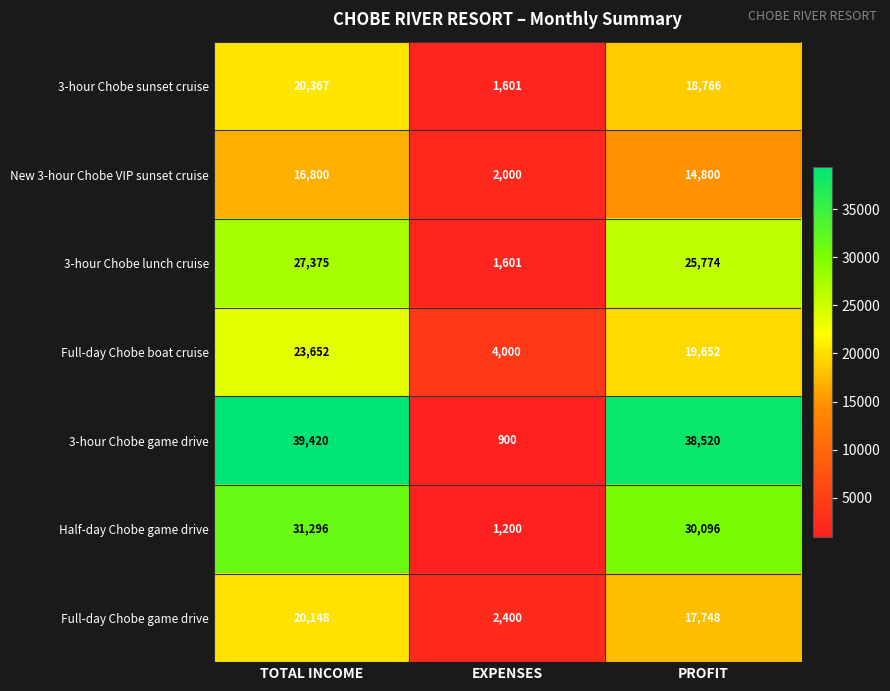

Which series has the largest total across all categories?

3-hour Chobe game drive